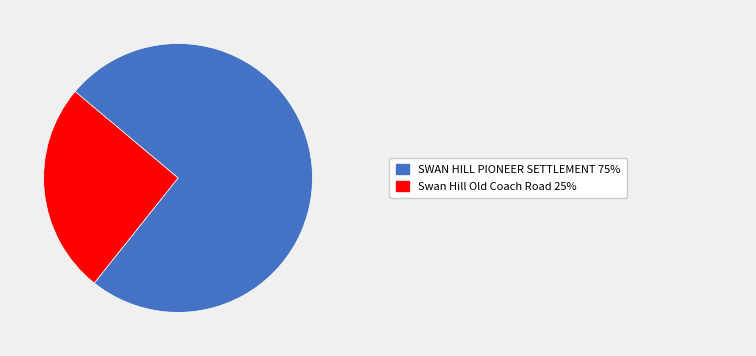

Is there any slice that represents more than half of the pie?

Yes